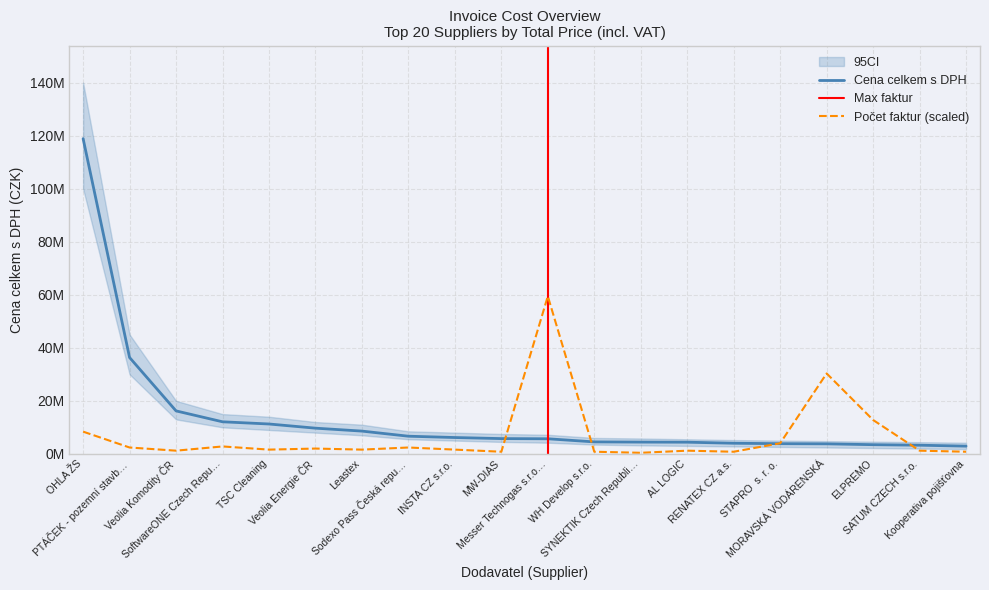

Read the Cena celkem s DPH value at INSTA CZ s.r.o..

6154337.0